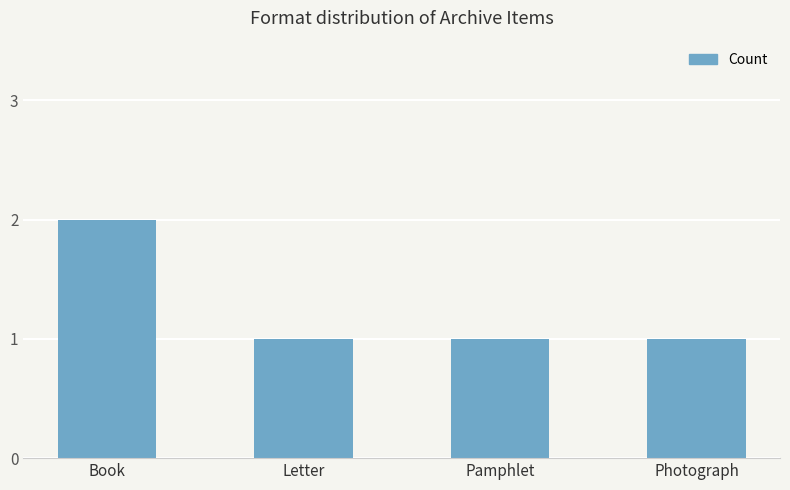

Which category has the highest value across all series?

Book